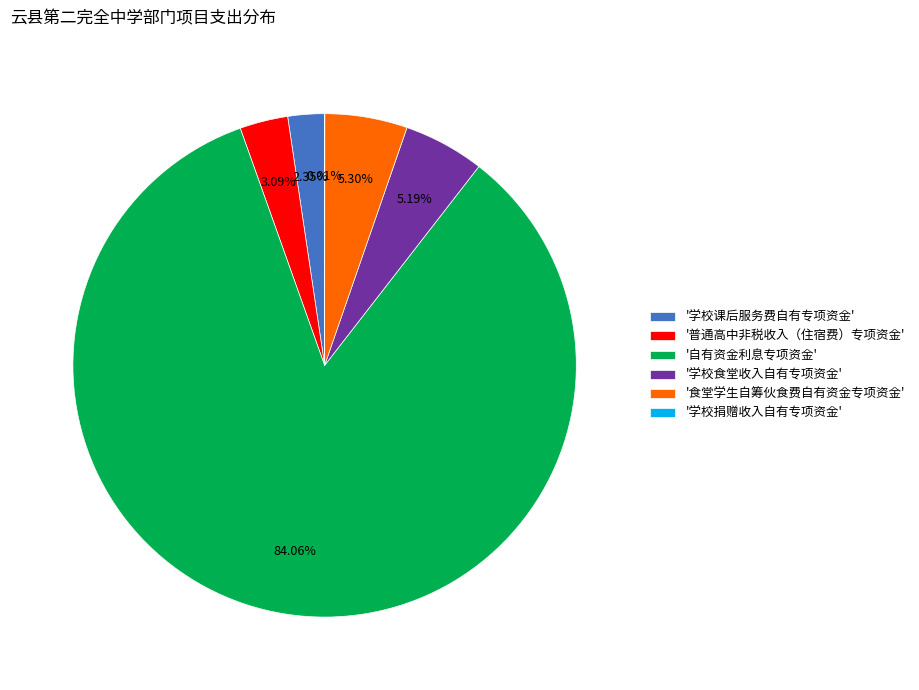

Is there any slice that represents more than half of the pie?

Yes